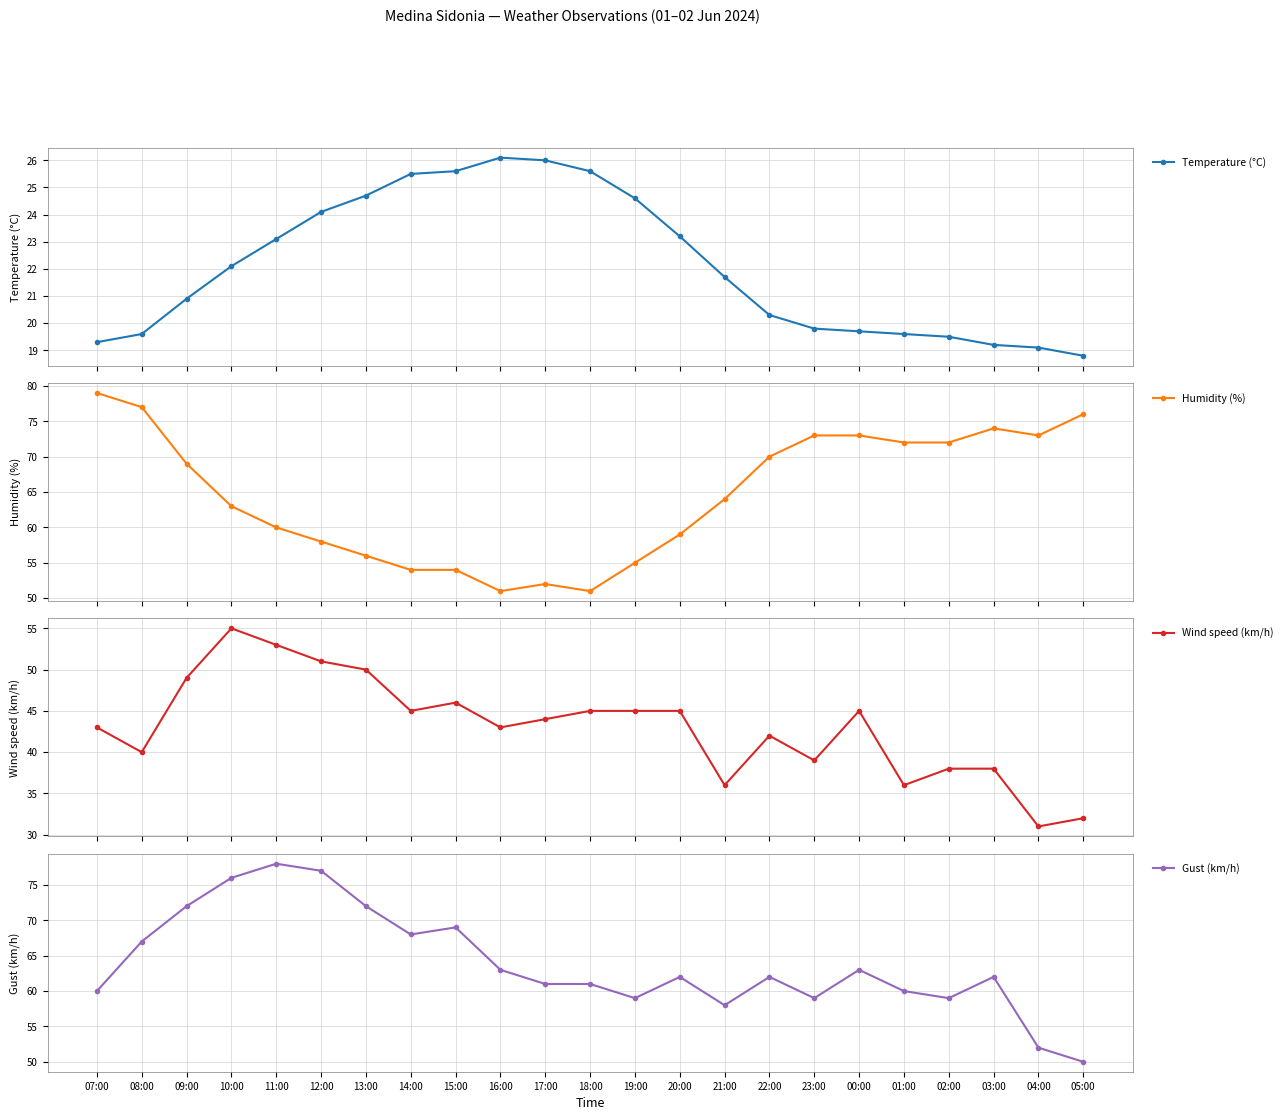

Reading right to left, what are all the values shown in this chart?

Temperature (°C): 18.8	19.1	19.2	19.5	19.6	19.7	19.8	20.3	21.7	23.2	24.6	25.6	26.0	26.1	25.6	25.5	24.7	24.1	23.1	22.1	20.9	19.6	19.3
Humidity (%): 76.0	73.0	74.0	72.0	72.0	73.0	73.0	70.0	64.0	59.0	55.0	51.0	52.0	51.0	54.0	54.0	56.0	58.0	60.0	63.0	69.0	77.0	79.0
Wind speed (km/h): 32.0	31.0	38.0	38.0	36.0	45.0	39.0	42.0	36.0	45.0	45.0	45.0	44.0	43.0	46.0	45.0	50.0	51.0	53.0	55.0	49.0	40.0	43.0
Gust (km/h): 50.0	52.0	62.0	59.0	60.0	63.0	59.0	62.0	58.0	62.0	59.0	61.0	61.0	63.0	69.0	68.0	72.0	77.0	78.0	76.0	72.0	67.0	60.0